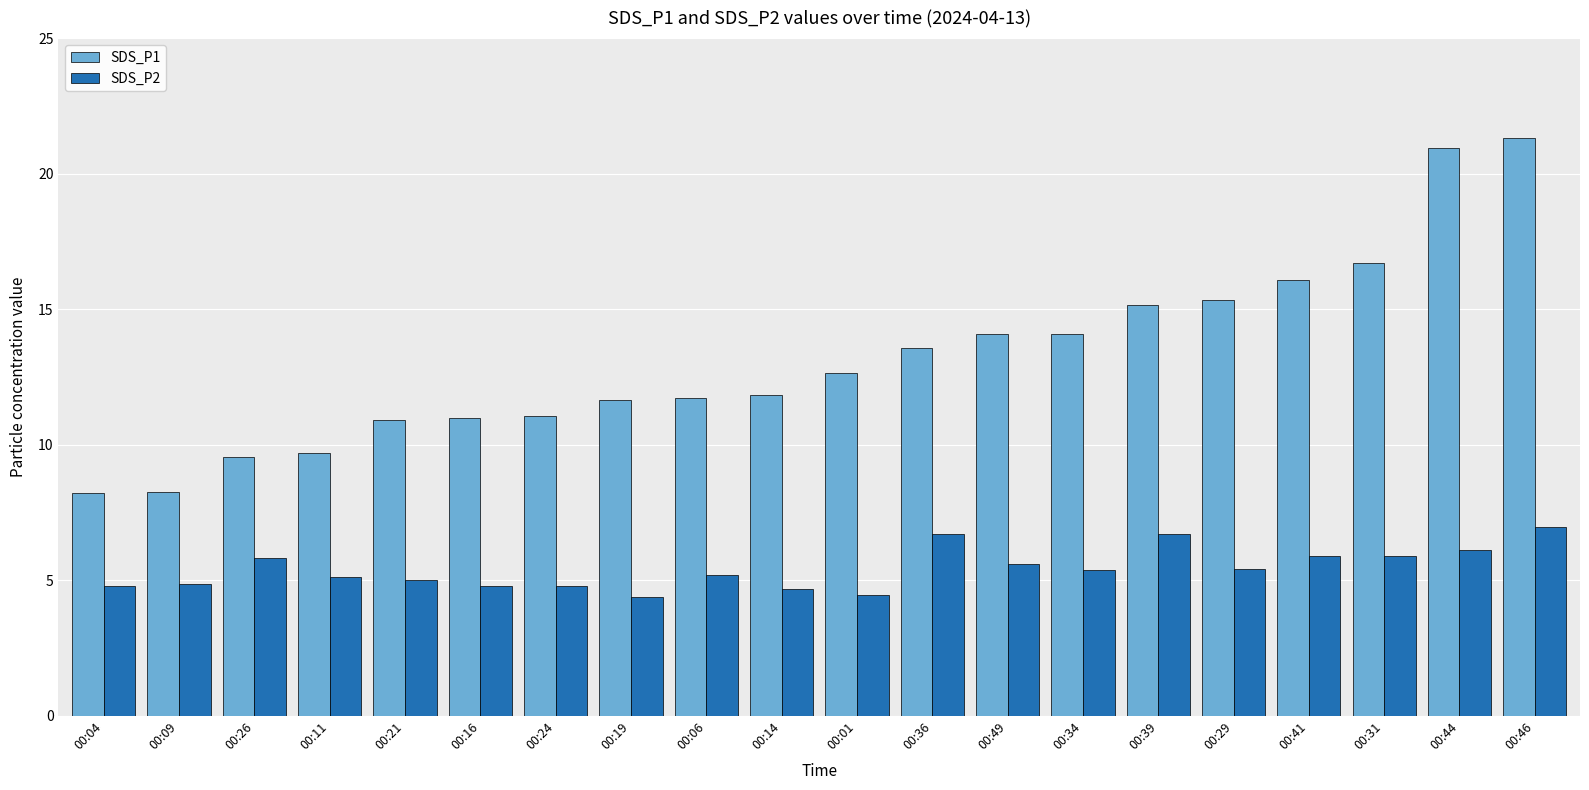

How many distinct data groups are displayed?

2